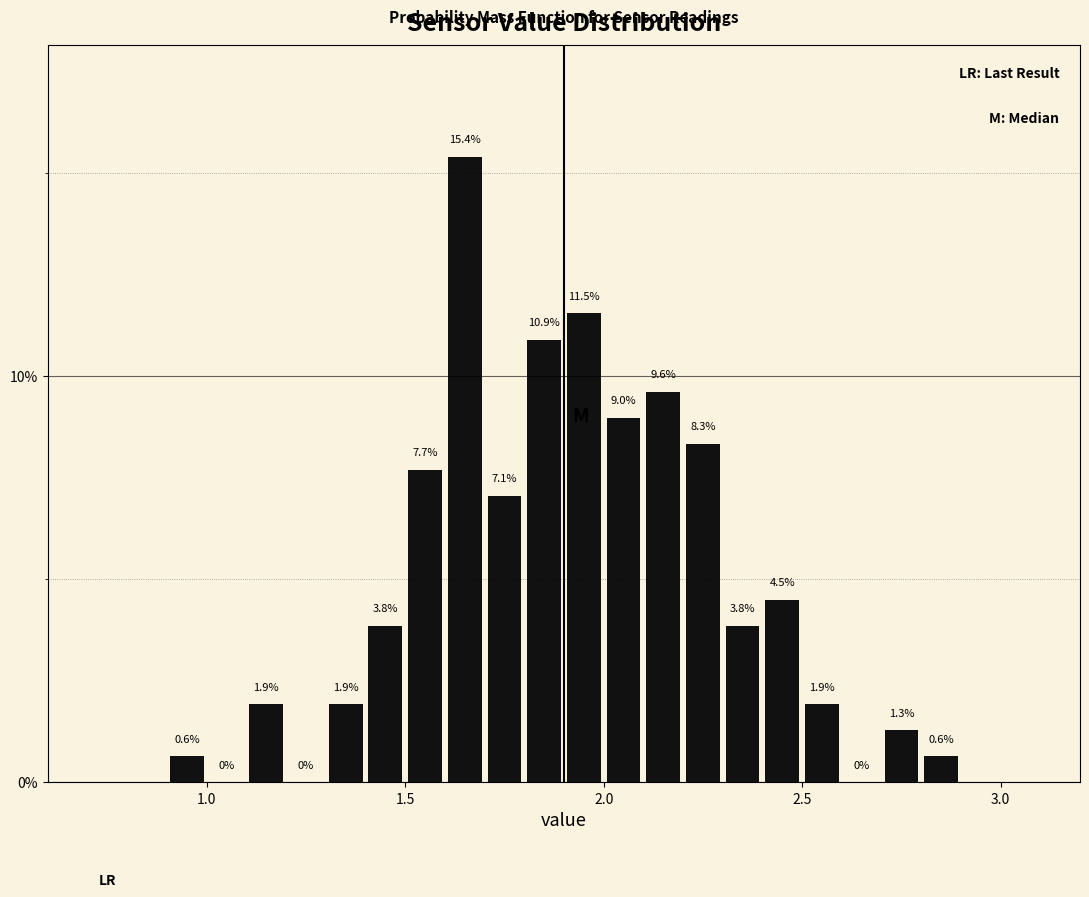

Read against the x-axis, roughly where is the centre of the tallest bar?

1.65